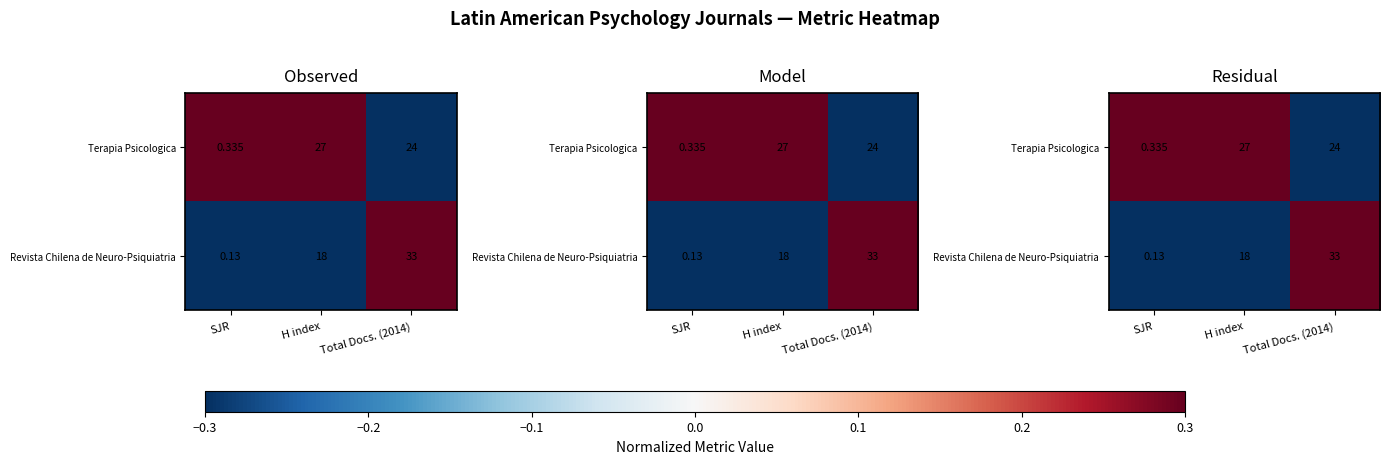

How many data points in Revista Chilena de Neuro-Psiquiatria are less than 0?

2